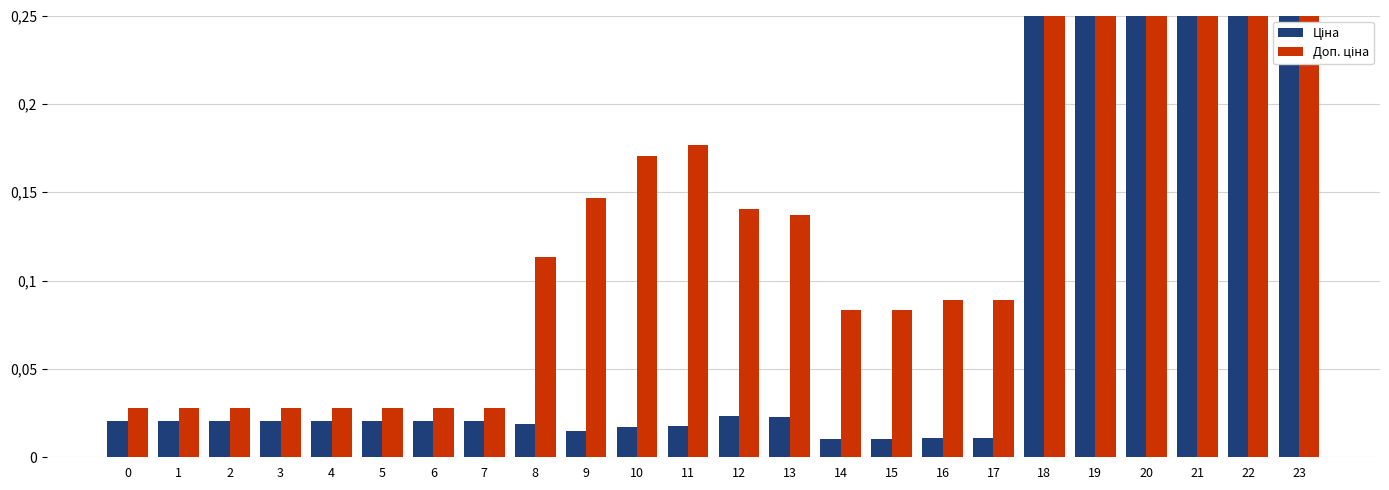

Between 21 and 12, which is larger?

21